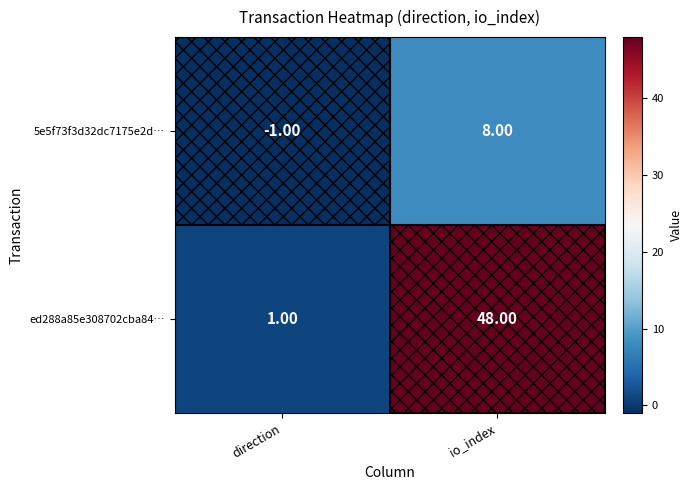

What is the total value across all series at io_index?

56